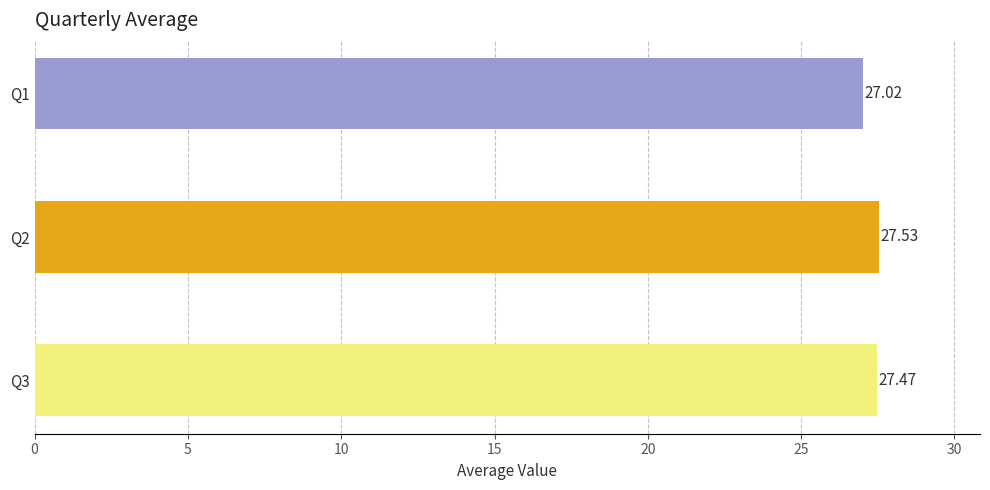

List the labels in order of value, smallest first.

Q1, Q3, Q2